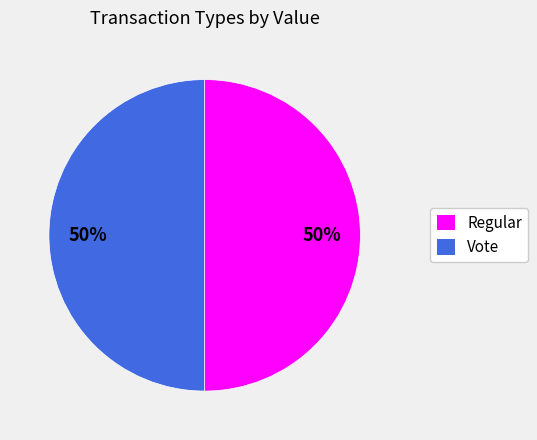

What percentage is the Regular slice, to the nearest percent?

50%